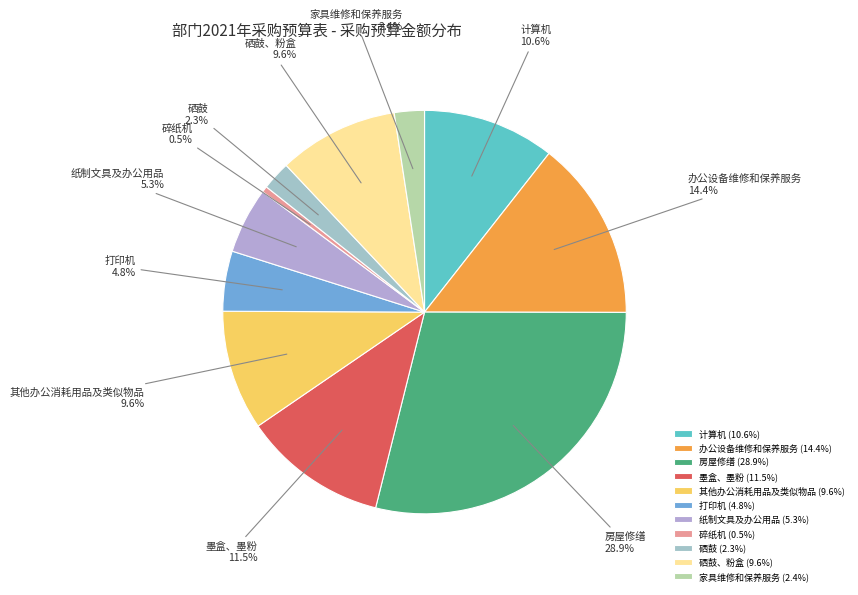

To the nearest percent, what portion does 硒鼓 represent?

2%